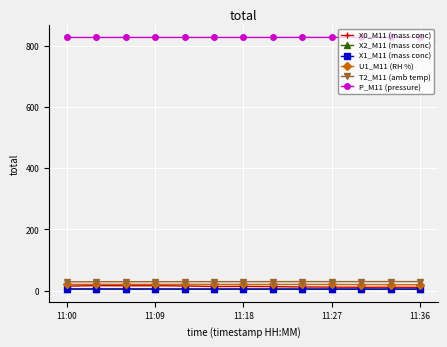

True or false: X0_M11 (mass conc) has more than 2 interior local peaks.

True